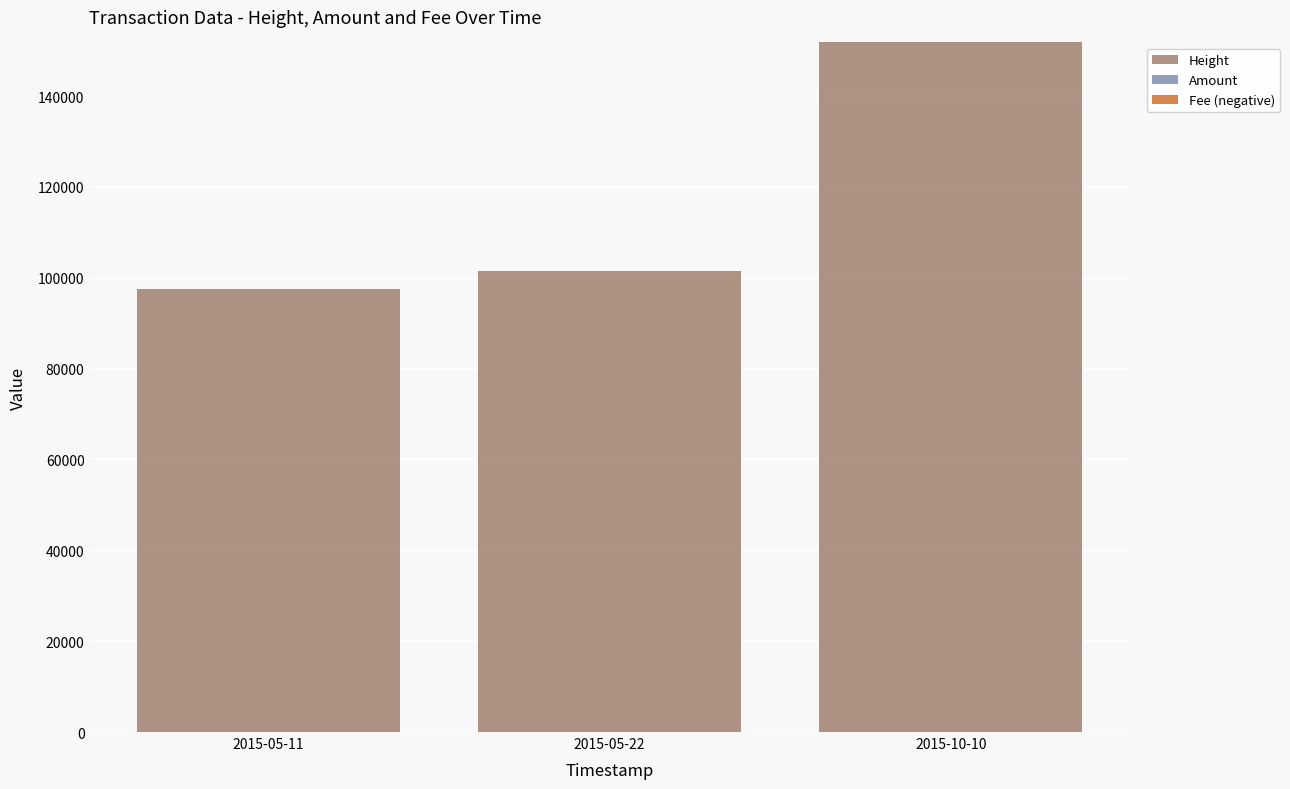

What is the value of the Fee (negative) bar at the 3rd from the left?

-1